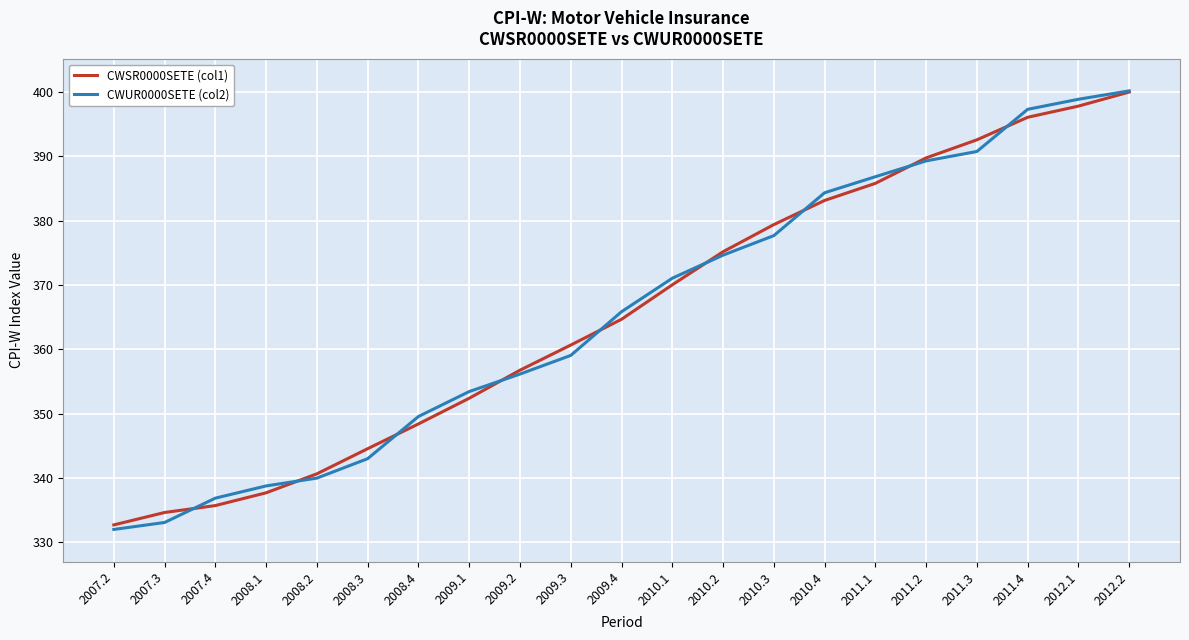

How many lines are shown in the chart?

2